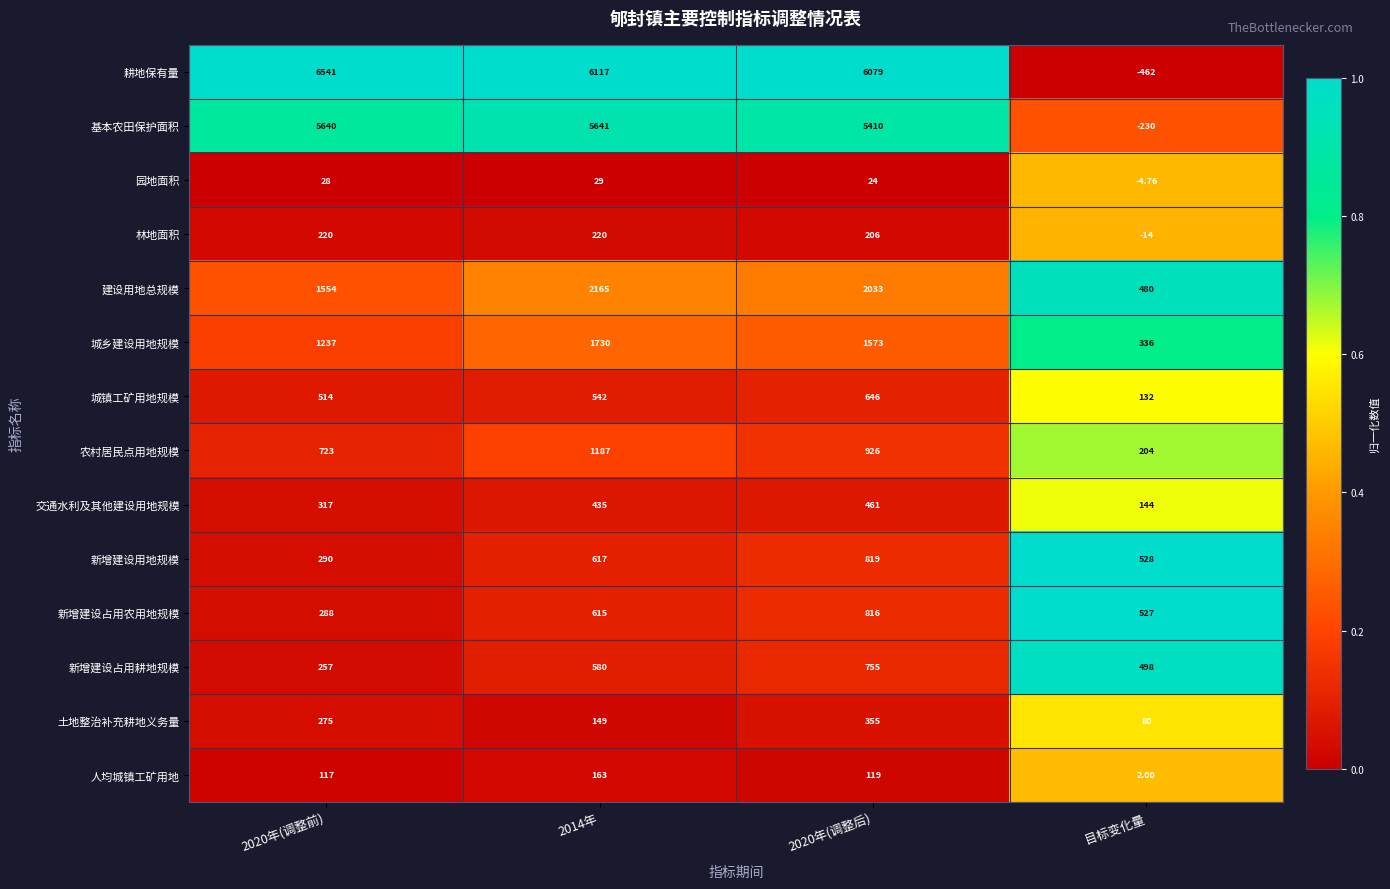

At 2014年, list the series in order from smallest to largest.

园地面积, 土地整治补充耕地义务量, 人均城镇工矿用地, 林地面积, 交通水利及其他建设用地规模, 城镇工矿用地规模, 新增建设占用耕地规模, 新增建设占用农用地规模, 新增建设用地规模, 农村居民点用地规模, 城乡建设用地规模, 建设用地总规模, 基本农田保护面积, 耕地保有量